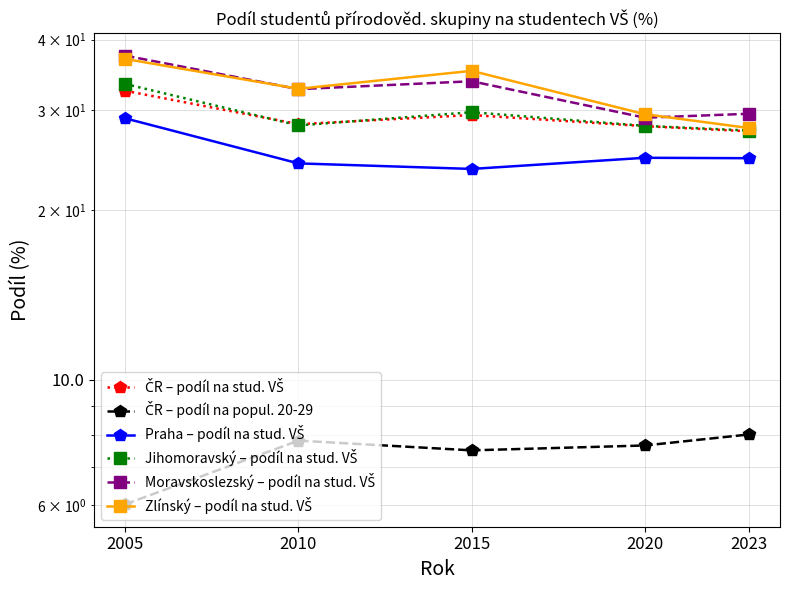

What is the approximate value of Praha – podíl na stud. VŠ at 2005?

29.0